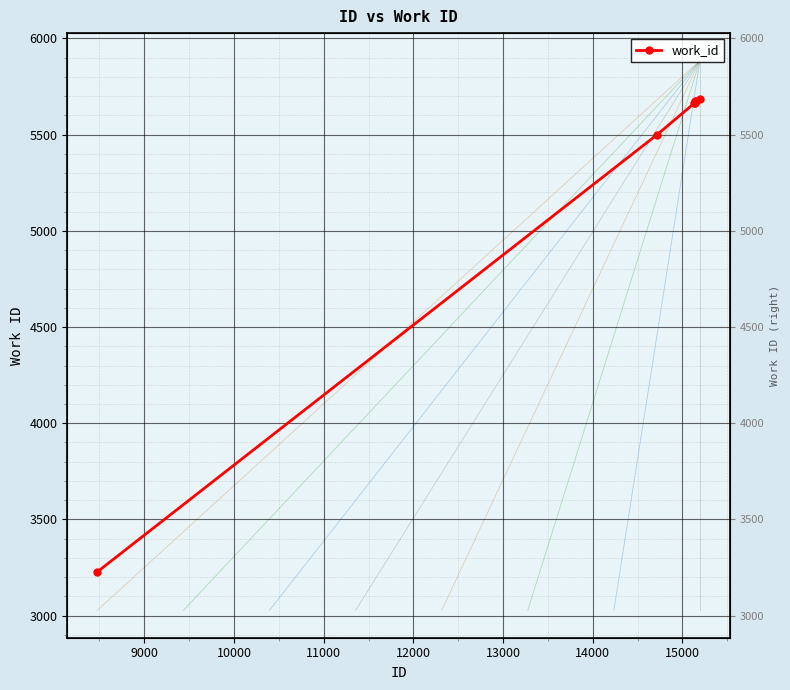

The chart shows a value of 2895 at 10000. True or false?

False